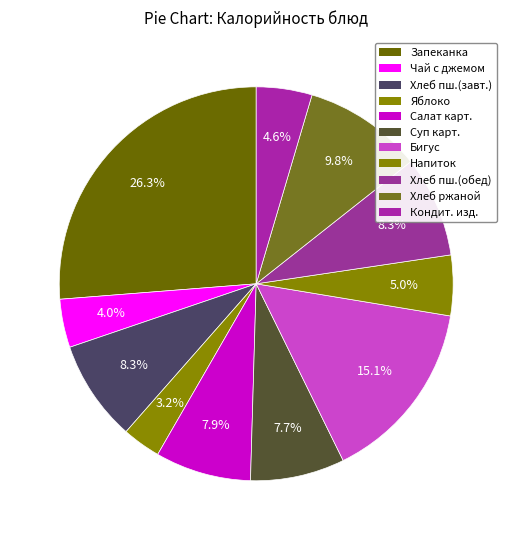

How many slices are in this pie chart?

11